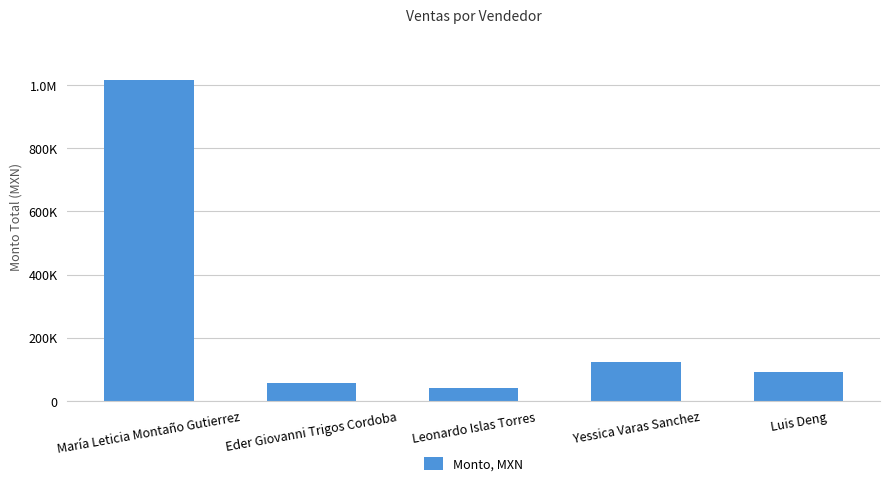

Approximately how many times larger is the value at Luis Deng compared to Leonardo Islas Torres?

2.2